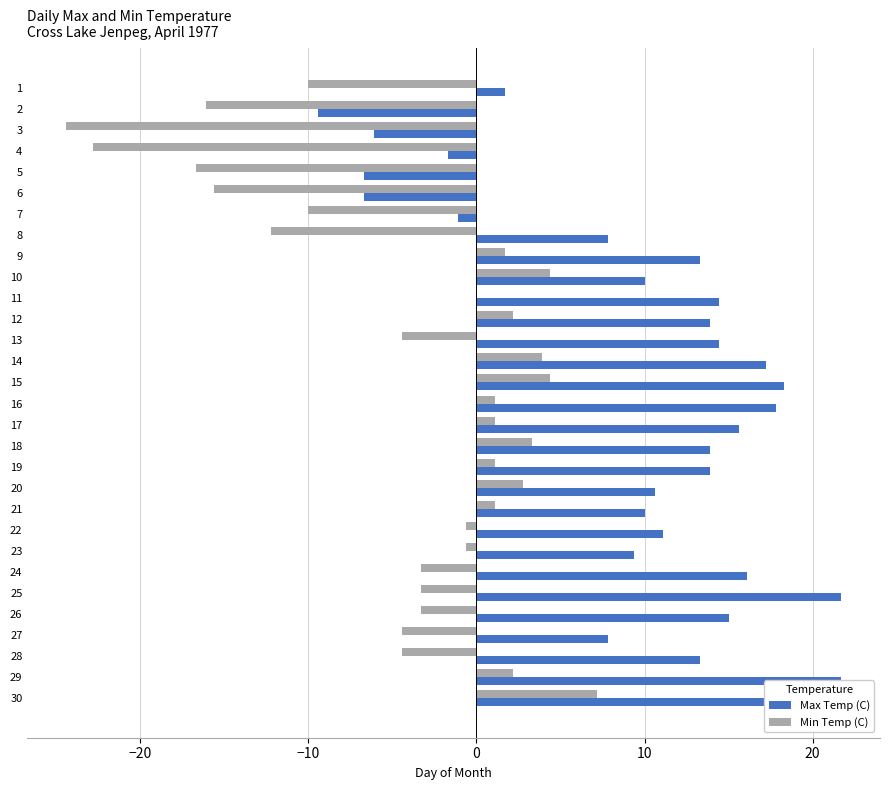

How many negative values does the Max Temp (C) series have?

6